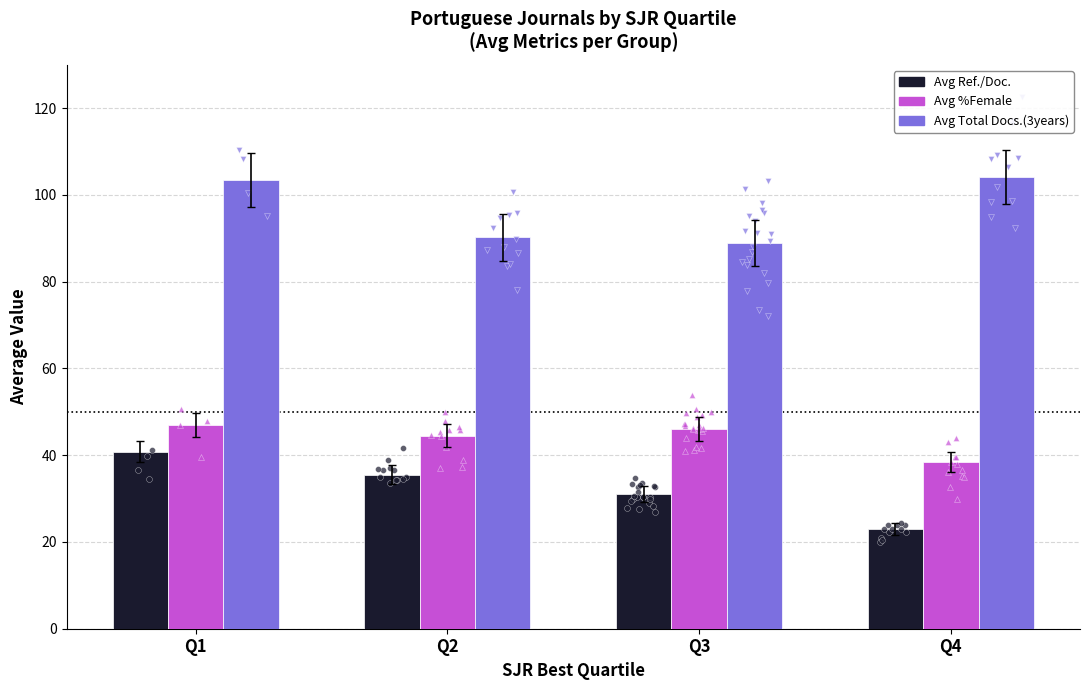

Which series contains the highest Y value?

Avg Total Docs.(3years)